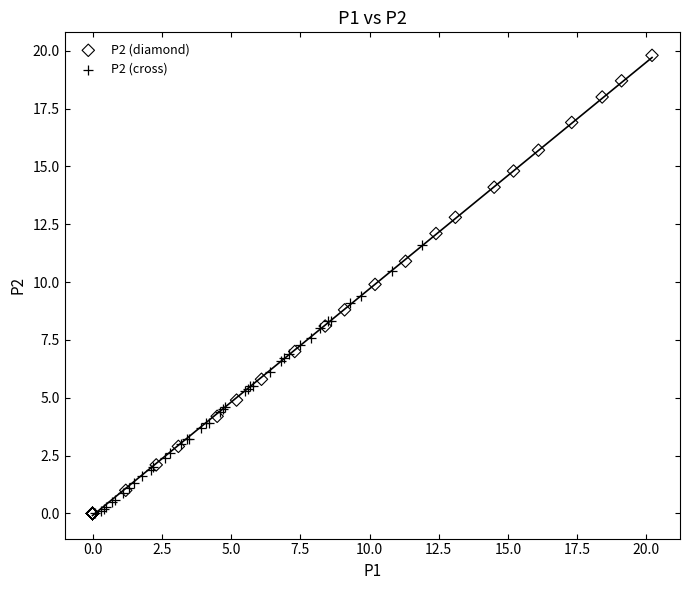

Which series contains the highest Y value?

P2 (diamond)